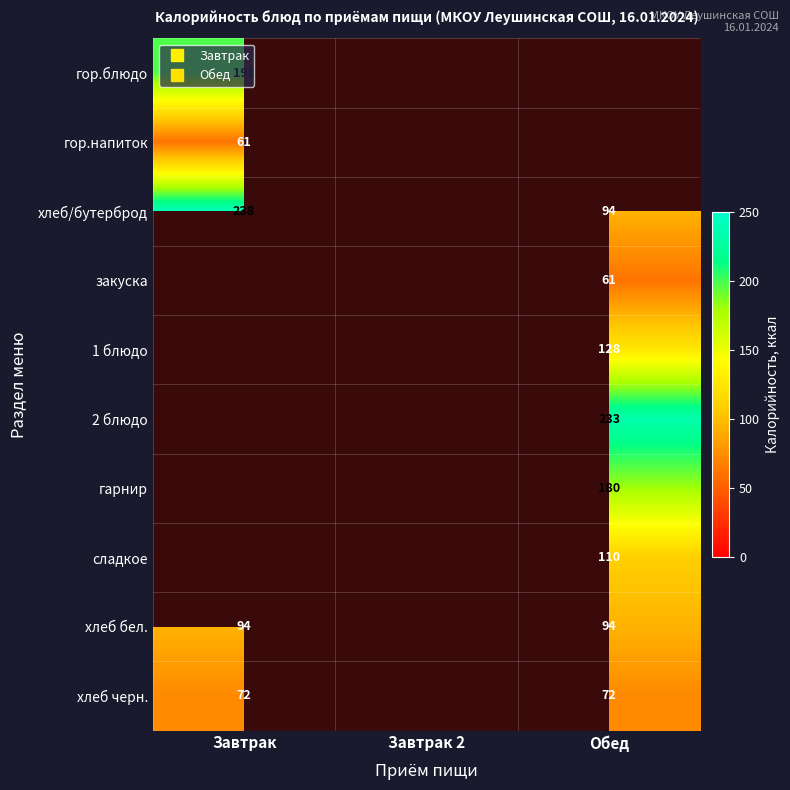

True or false: 2 блюдо has a value of 0.0 at Завтрак 2.

True